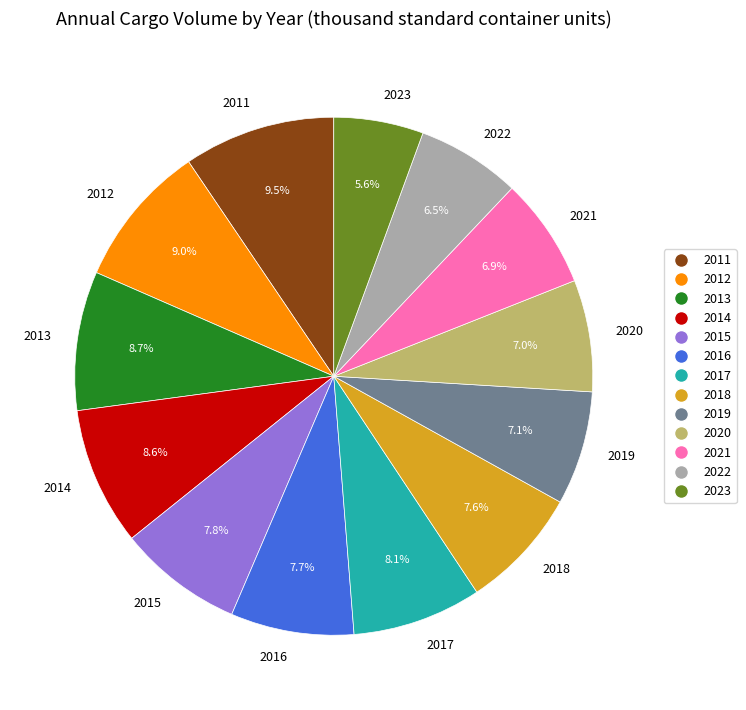

Does any single category account for the majority?

No